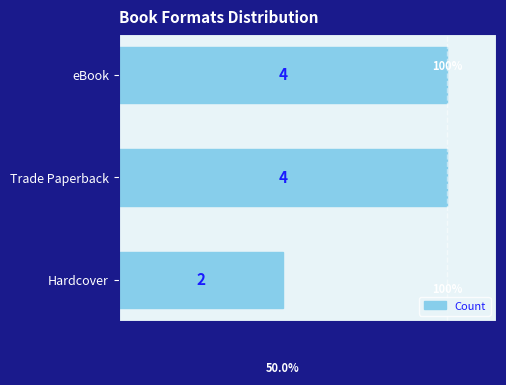

What is the sum of all values?

10